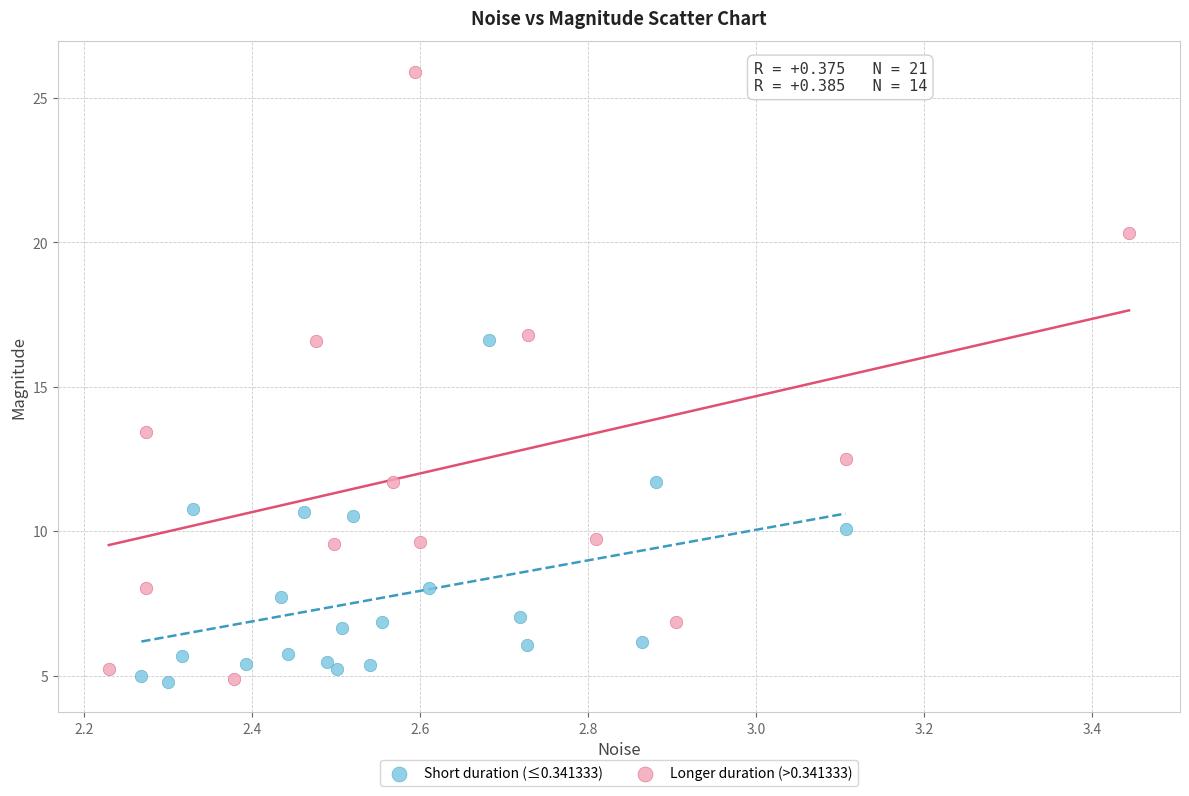

Which series reaches the maximum Y coordinate?

Longer duration (>0.341333)